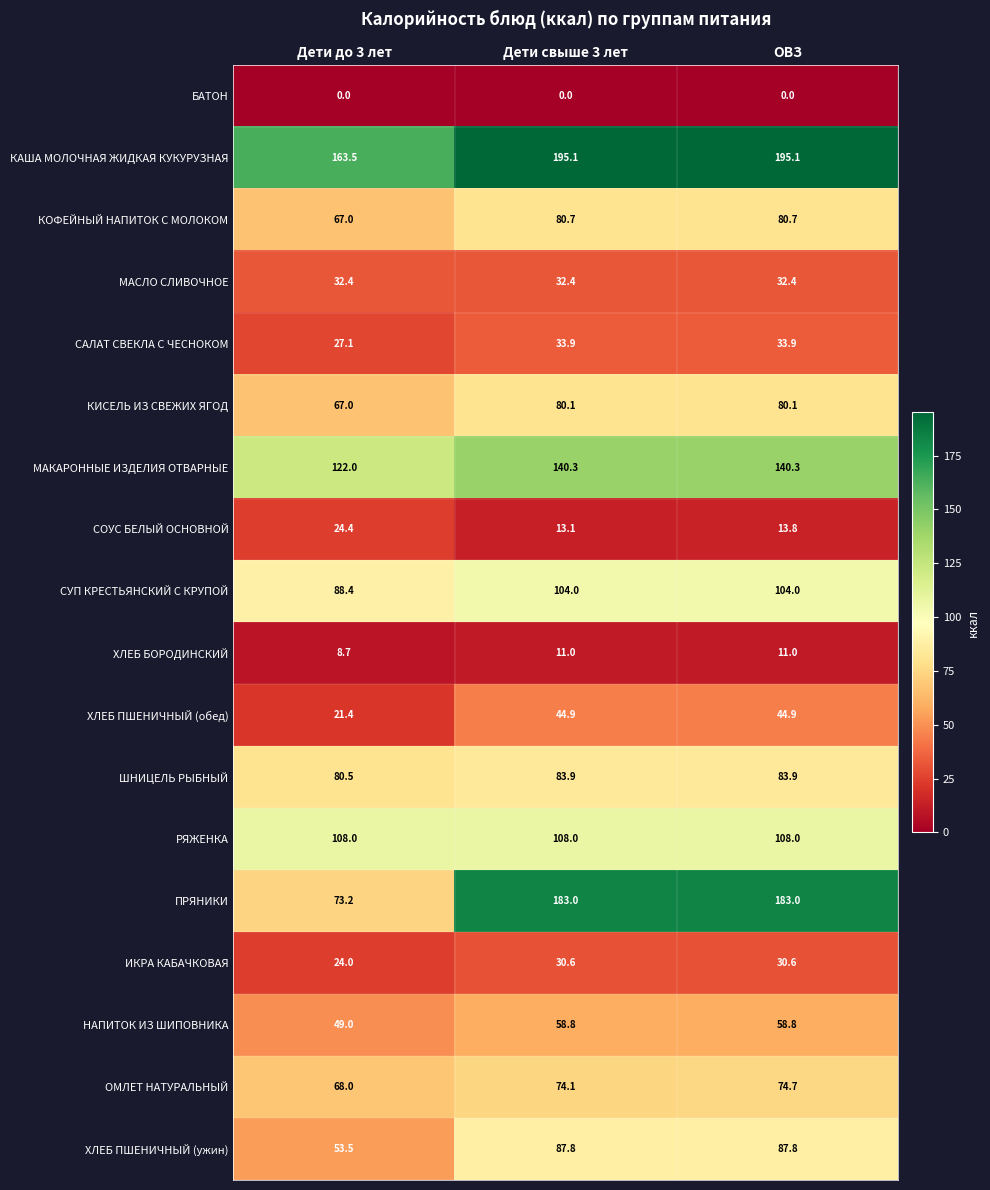

At which label does КАША МОЛОЧНАЯ ЖИДКАЯ КУКУРУЗНАЯ first exceed 195?

Дети свыше 3 лет